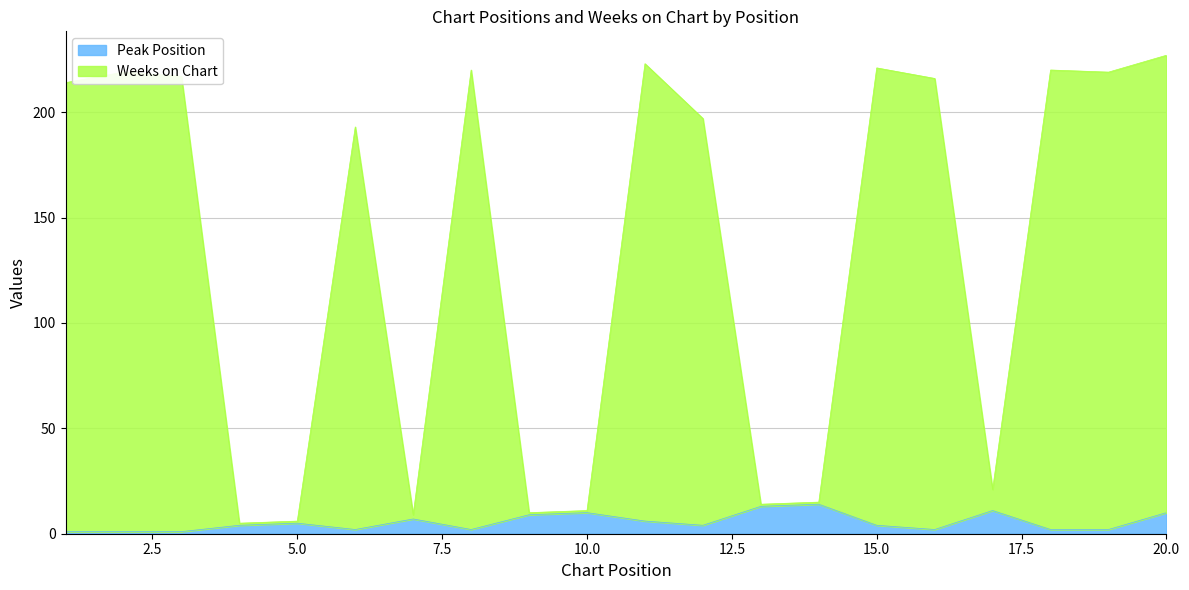

True or false: Peak Position has more than 2 points higher than both neighbors.

True